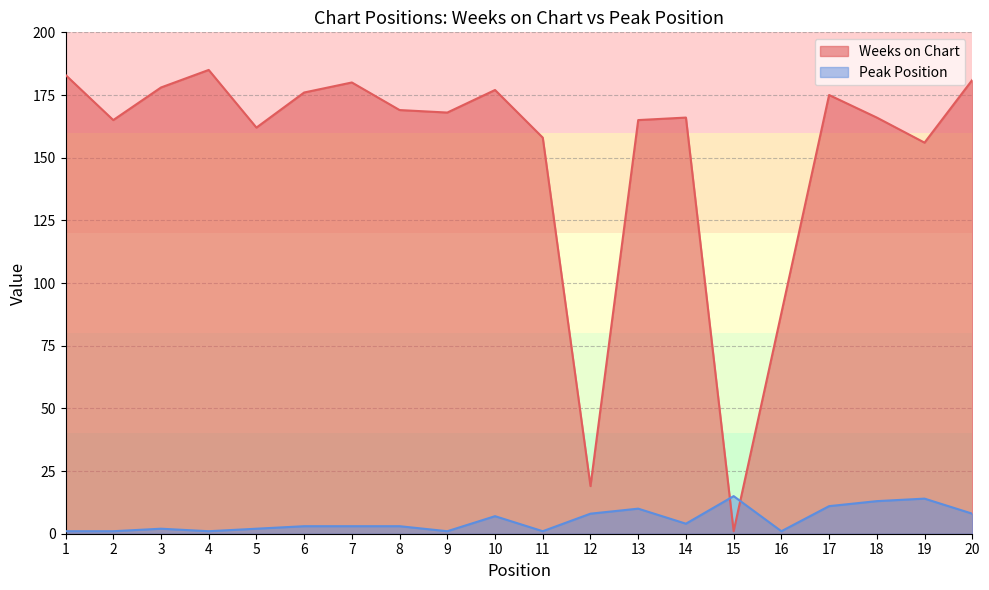

Which label corresponds to the smallest value in the chart?

15